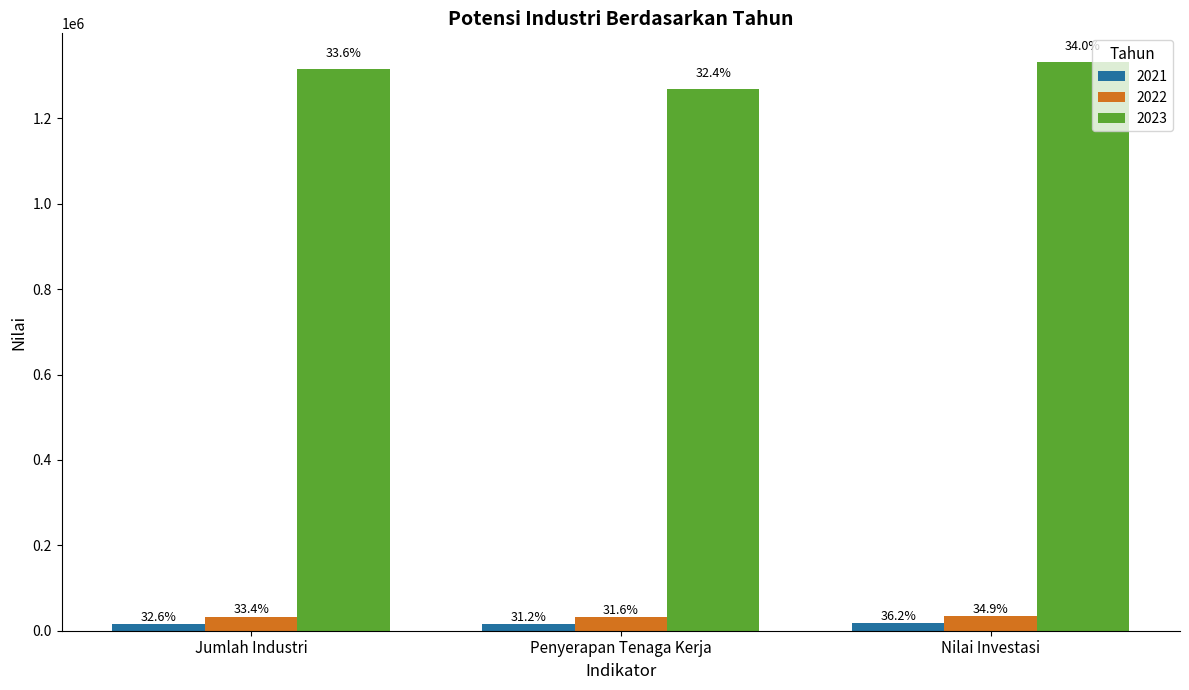

How many bars are there in each group?

3